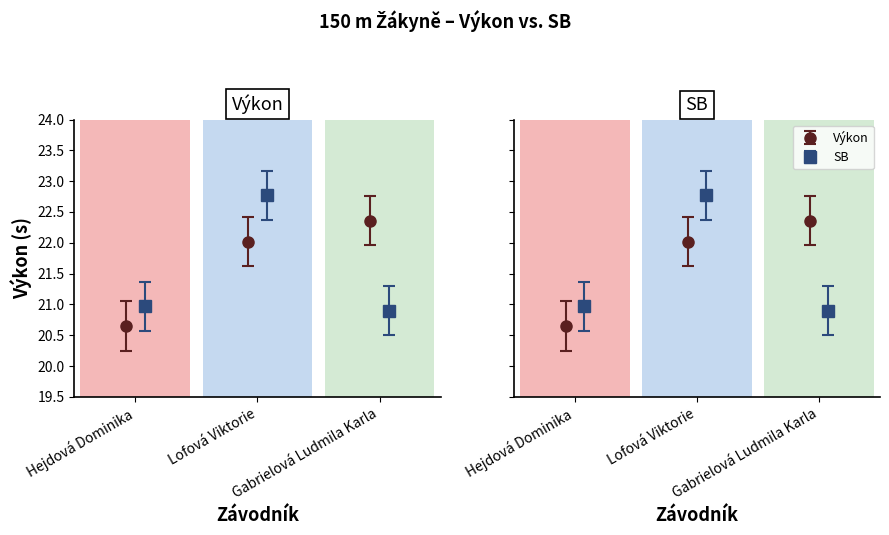

The Výkon series shows 36.3 at Lofová Viktorie. True or false?

False